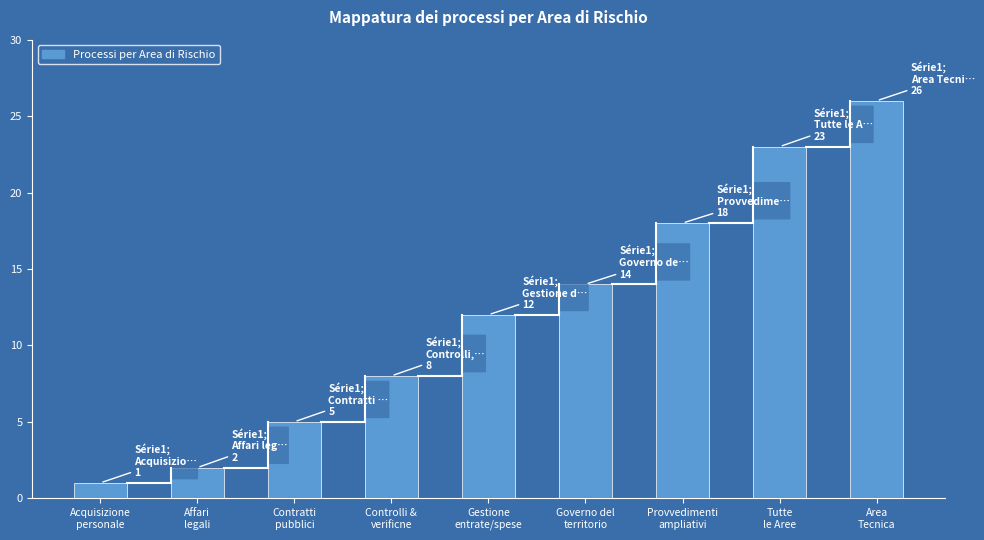

How many distinct data groups are displayed?

1